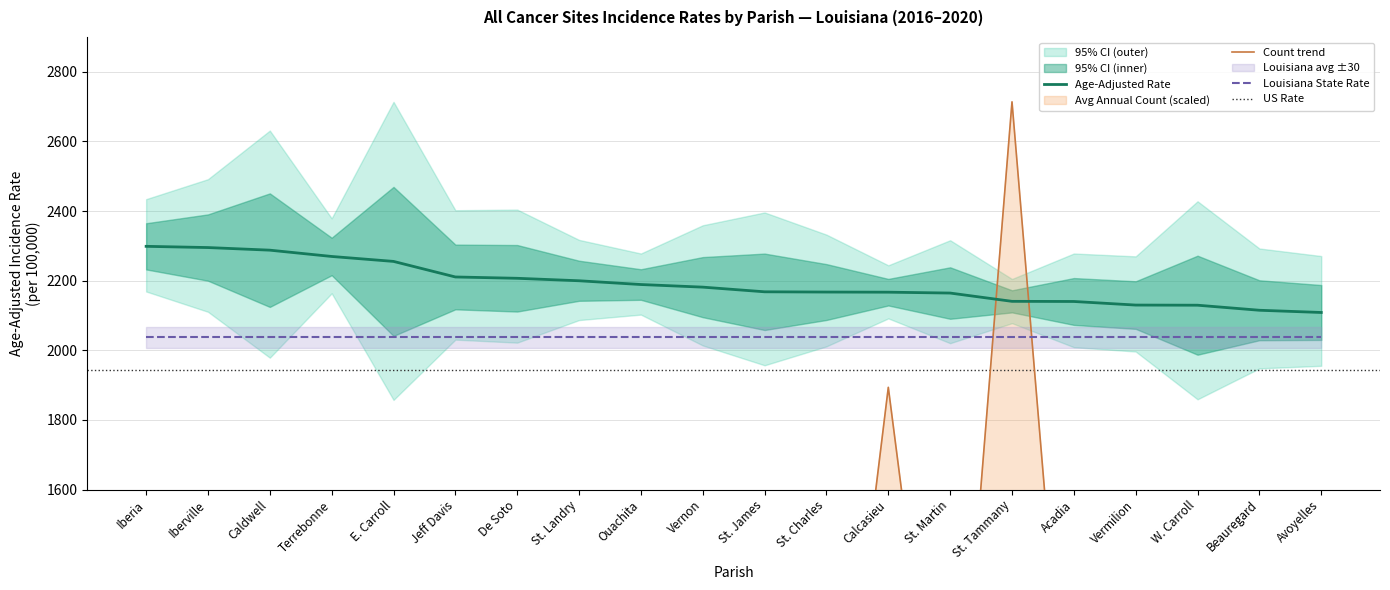

How many times do avg_count and rate cross each other?

2